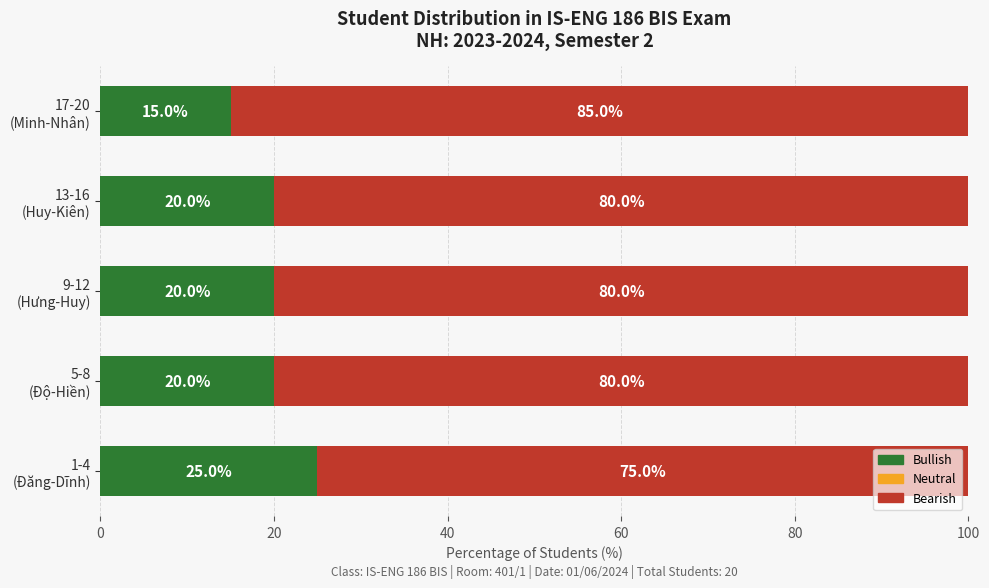

What is the difference between the maximum and minimum values in the Bullish series?

10